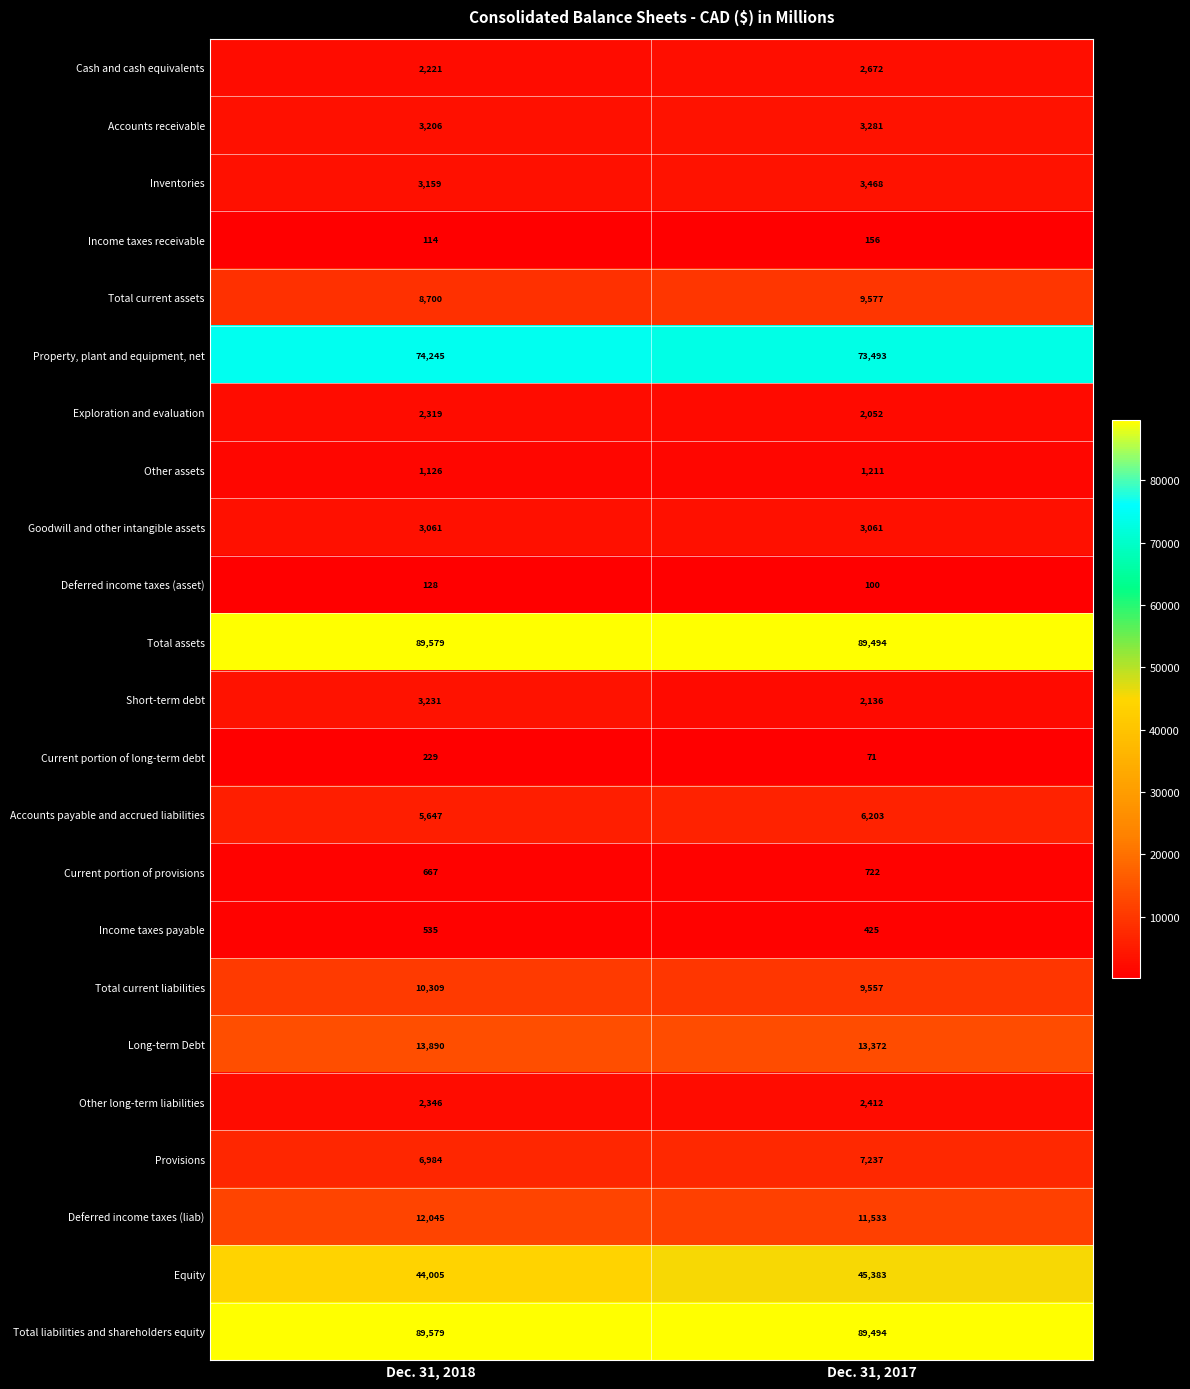

What is the sum of the Provisions values at Dec. 31, 2017 and Dec. 31, 2018?

14221